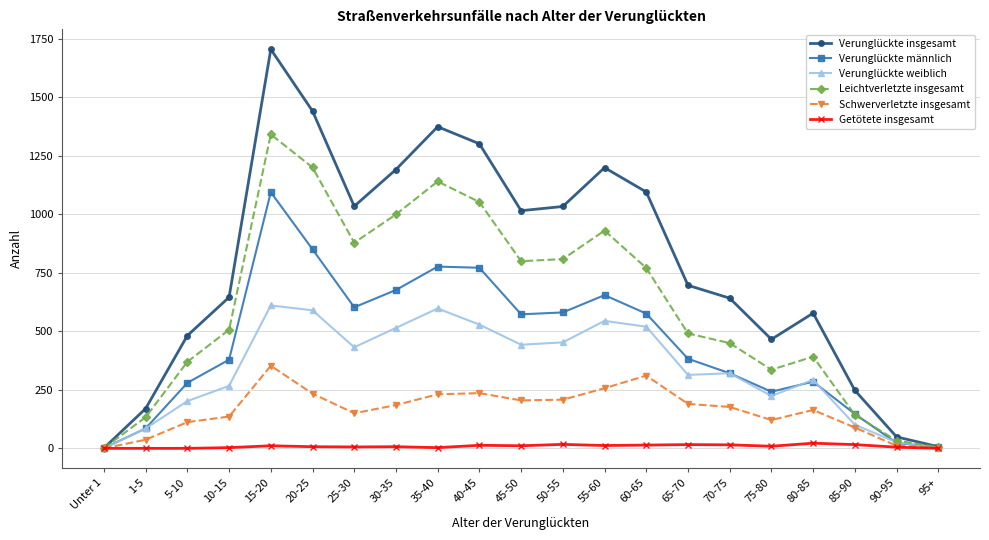

Which series has the largest total across all categories?

Verunglückte insgesamt